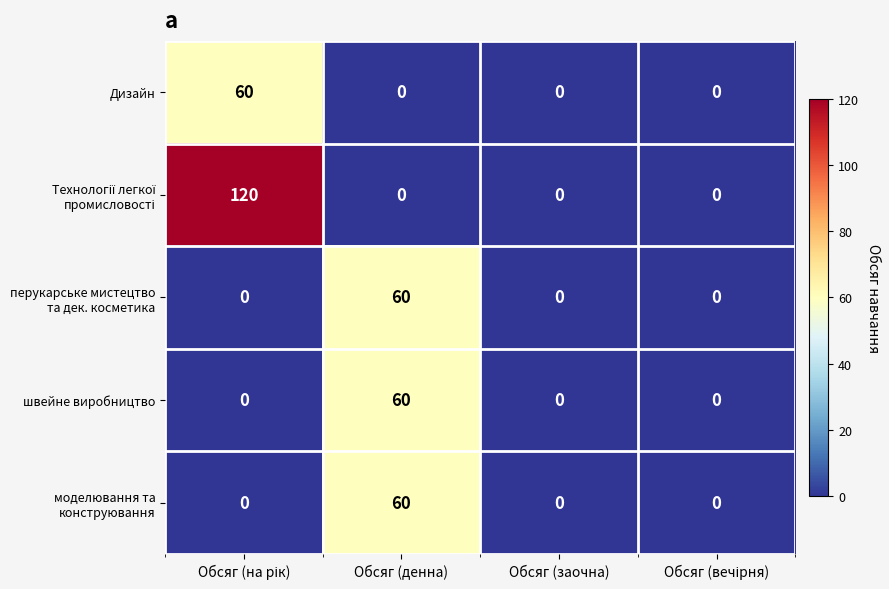

What value does the швейне виробництво series have at Обсяг (денна)?

60